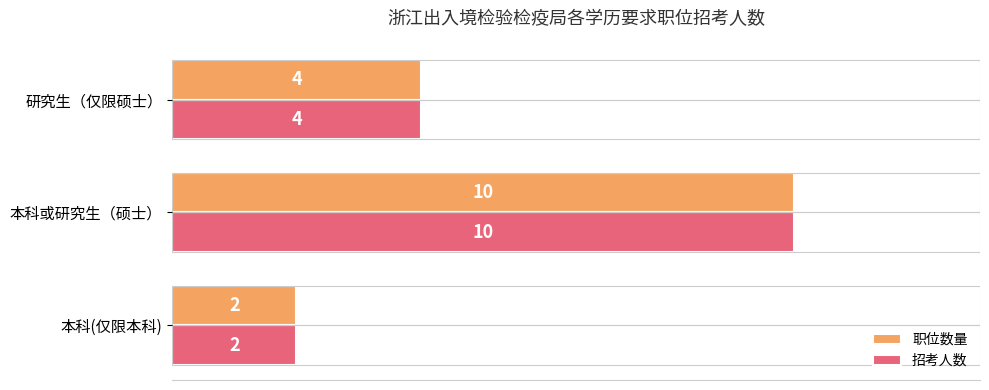

What is the total value across all series at 本科或研究生（硕士）?

20